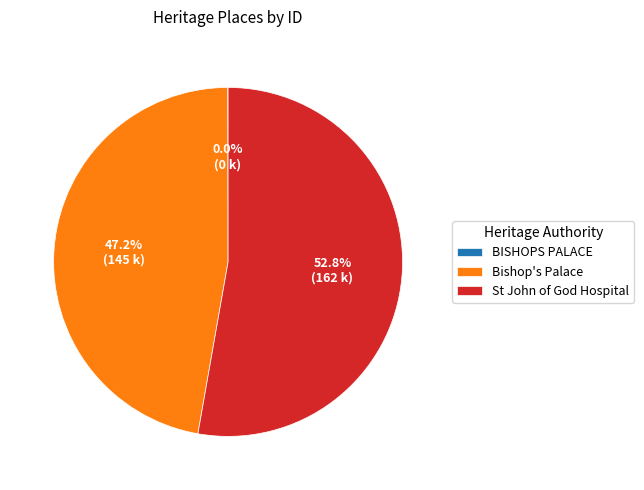

Is St John of God Hospital the majority of the pie?

Yes